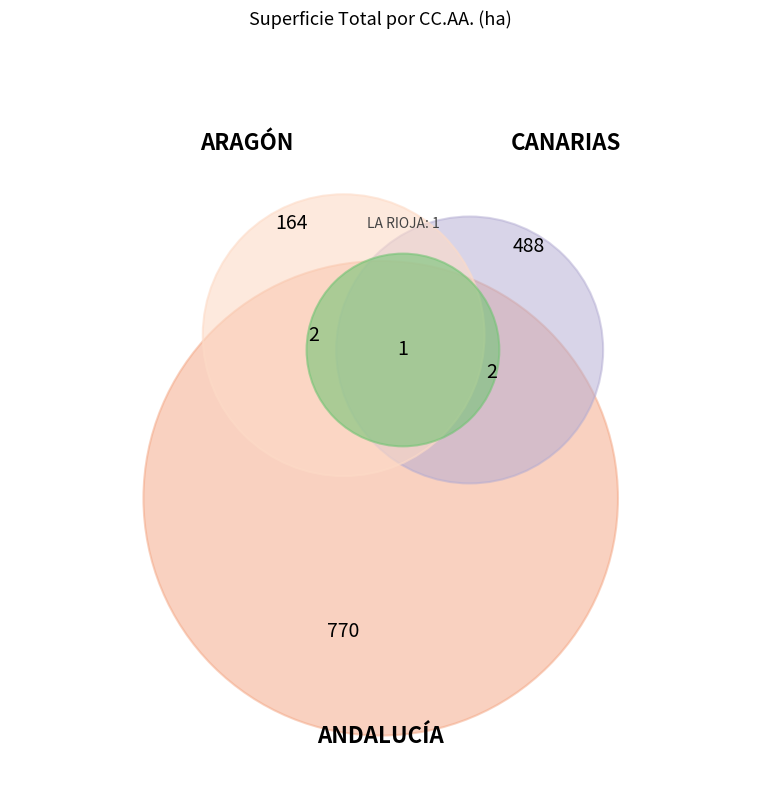

Is the sum of ARAGÓN and CANARIAS greater than half?

No